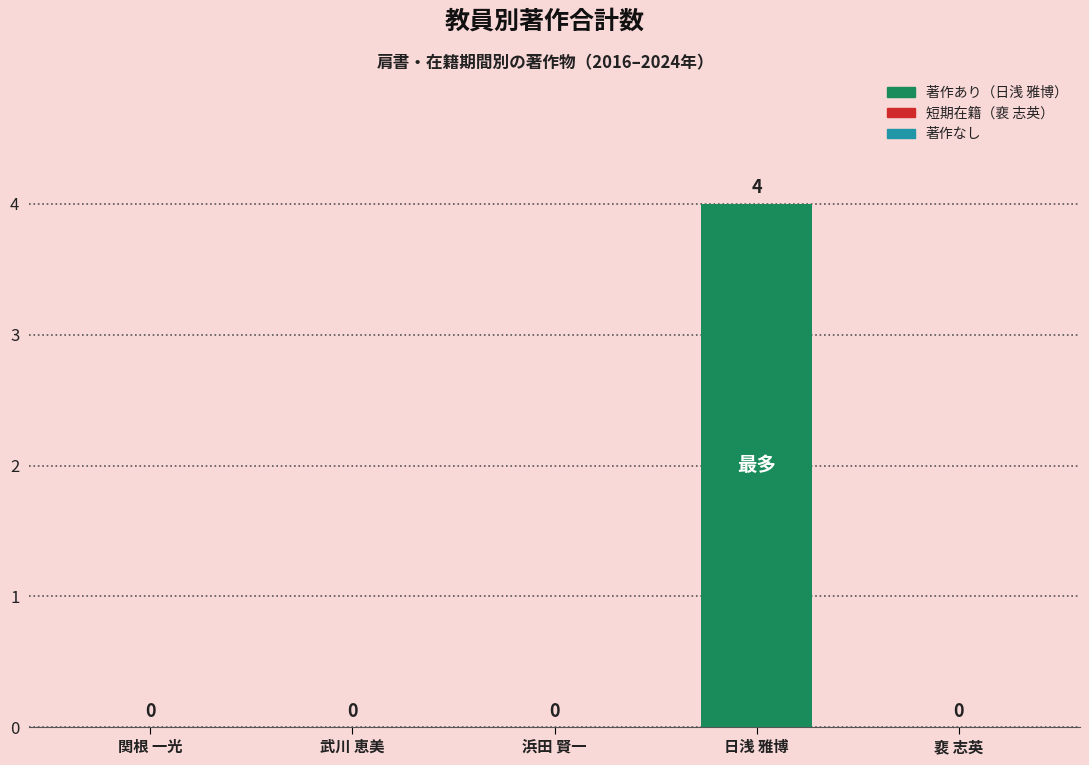

Which label corresponds to the largest value in the chart?

日浅 雅博